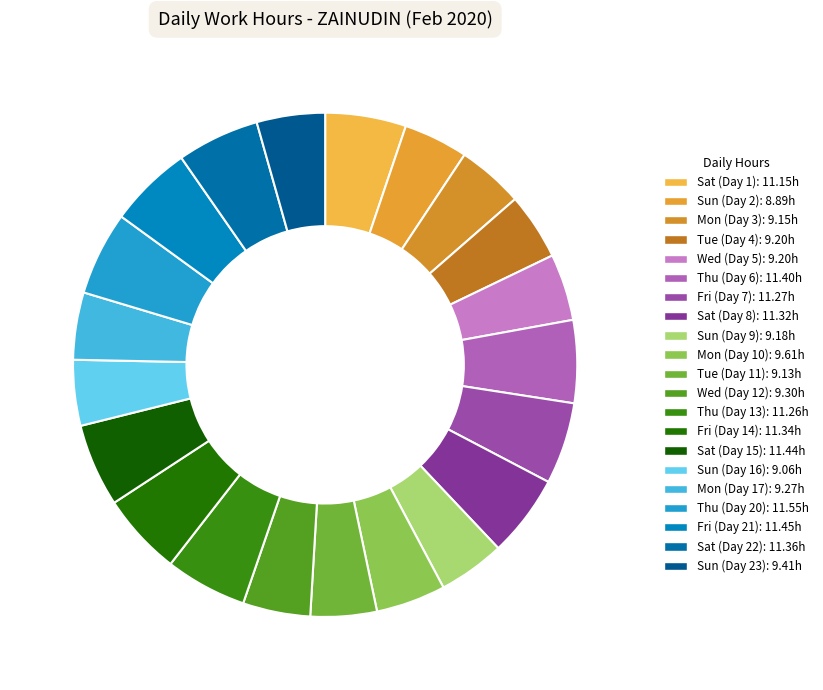

What percentage is the Sat (Day 15) slice, to the nearest percent?

5%